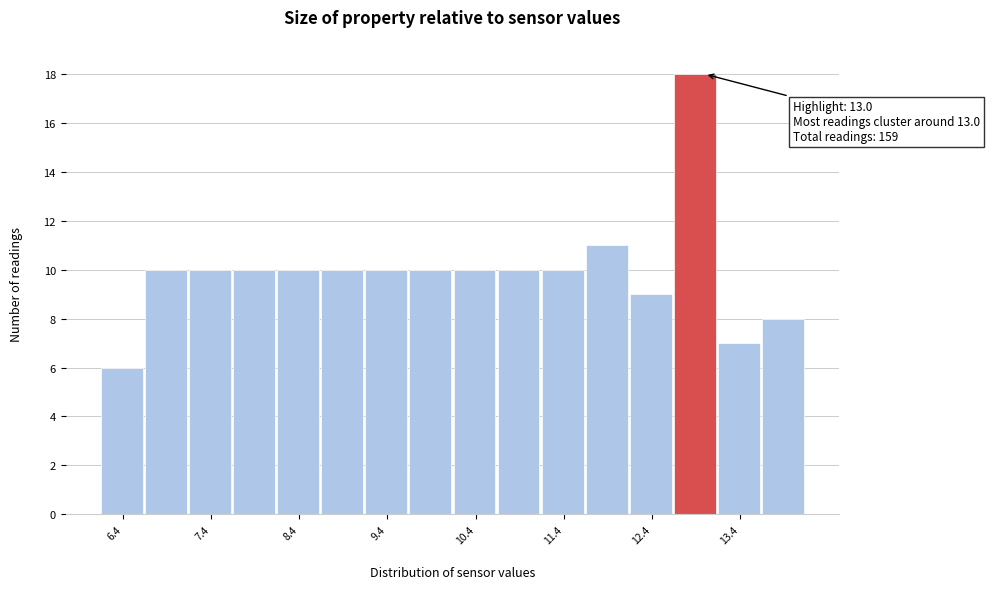

Which range on the x-axis has the tallest bar?

12.65 to 13.15